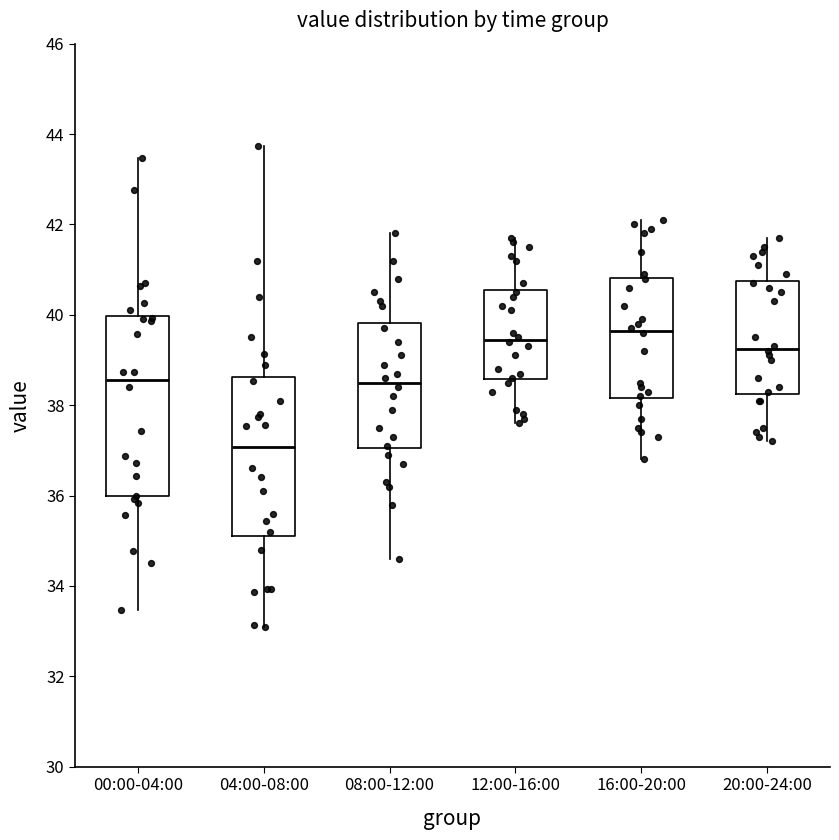

Reading left to right, transcribe this box plot: for each box, give where its median line is, the range the box spans, and where its two whiskers end, as read against the y-axis. The values are not printed on the chart, so give them approximately, as read against the axis.

00:00-04:00: median 38.6, box 36.0 to 40.0, whiskers 33.4 to 43.4
04:00-08:00: median 37.0, box 35.2 to 38.6, whiskers 33.2 to 43.8
08:00-12:00: median 38.6, box 37.0 to 39.8, whiskers 34.6 to 41.8
12:00-16:00: median 39.4, box 38.6 to 40.6, whiskers 37.6 to 41.8
16:00-20:00: median 39.6, box 38.2 to 40.8, whiskers 36.8 to 42.2
20:00-24:00: median 39.2, box 38.2 to 40.8, whiskers 37.2 to 41.8